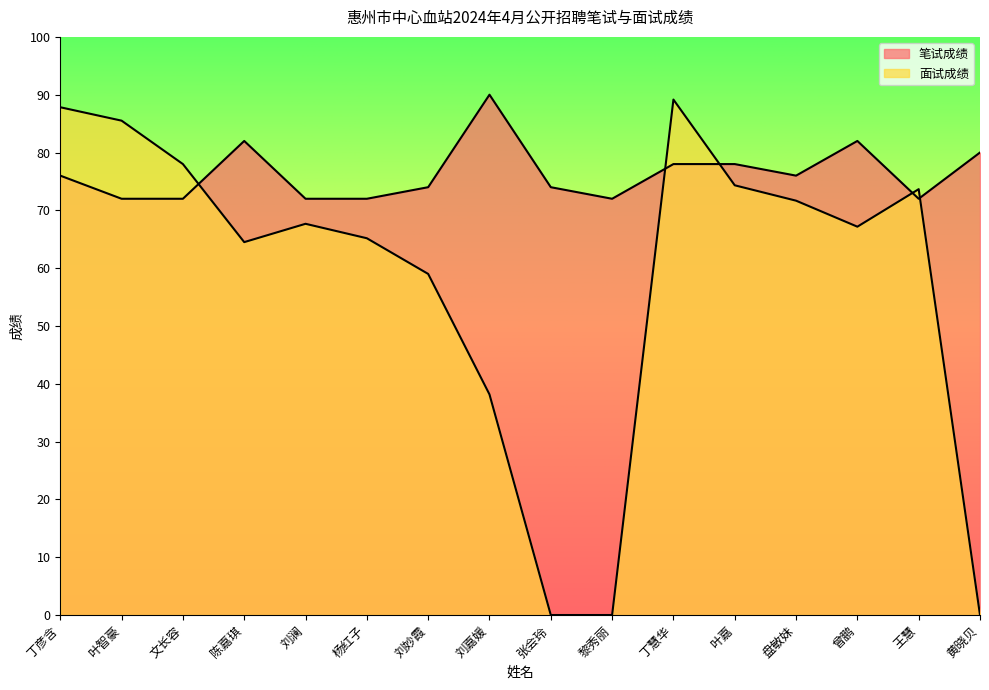

At which label is 笔试成绩 closest to 81?

陈嘉琪